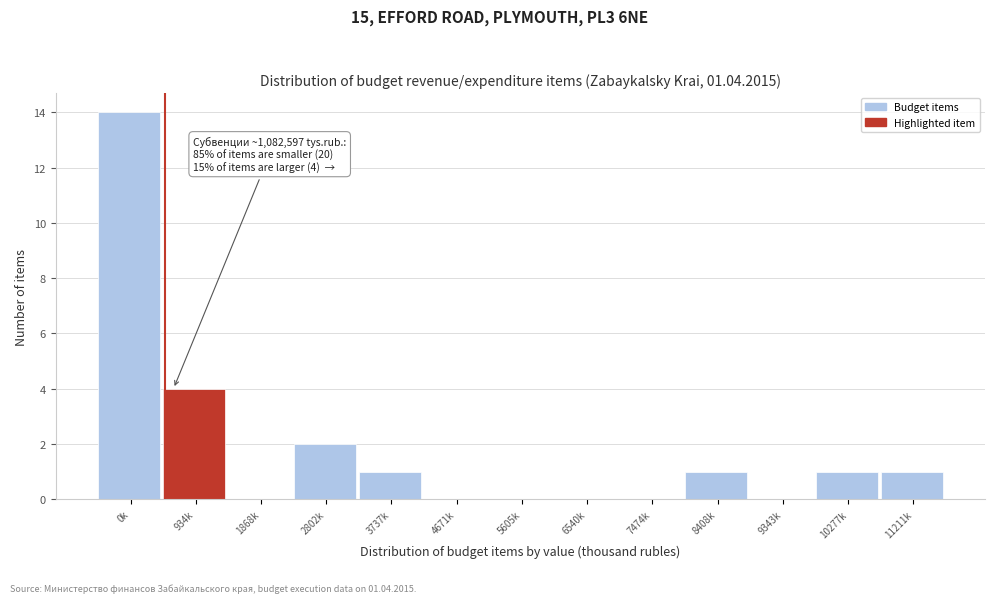

Reading left to right, what are all the values shown in this chart?

0k=14	934k=4	1868k=0	2802k=2	3737k=1	4671k=0	5605k=0	6540k=0	7474k=0	8408k=1	9343k=0	10277k=1	11211k=1